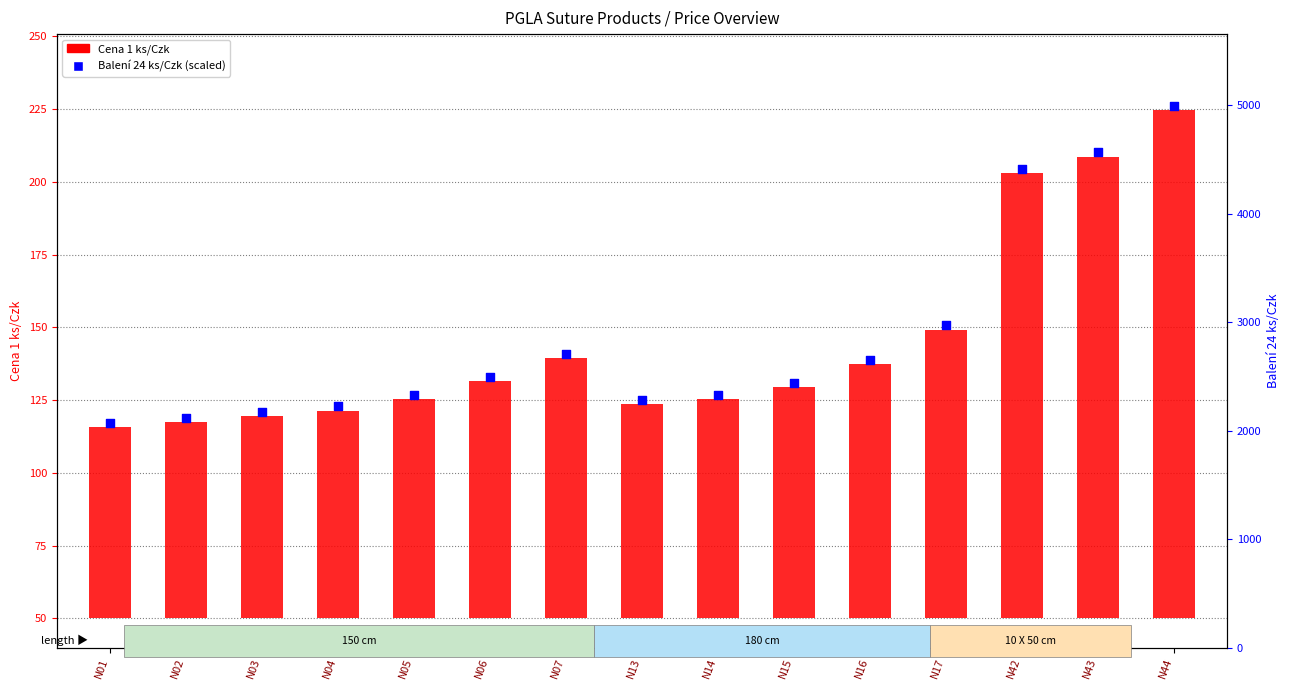

What are all the series names shown in the legend?

Cena 1 ks/Czk, Baleni 24 ks/Czk (scaled)